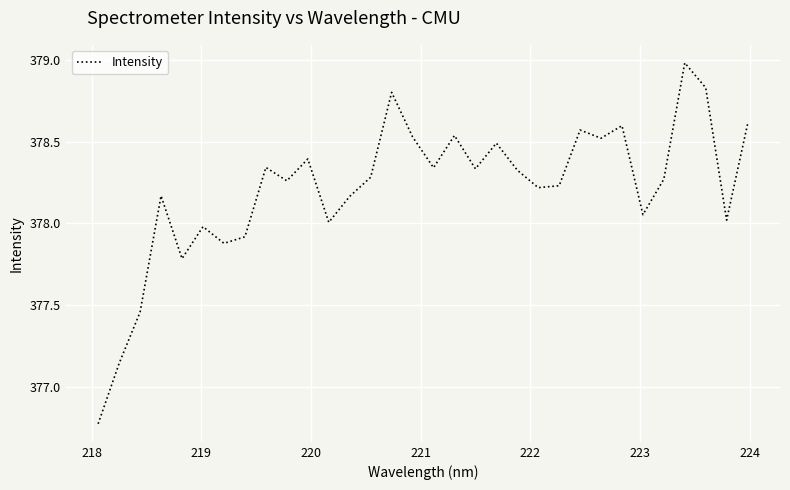

Does the chart have visible grid lines?

Yes